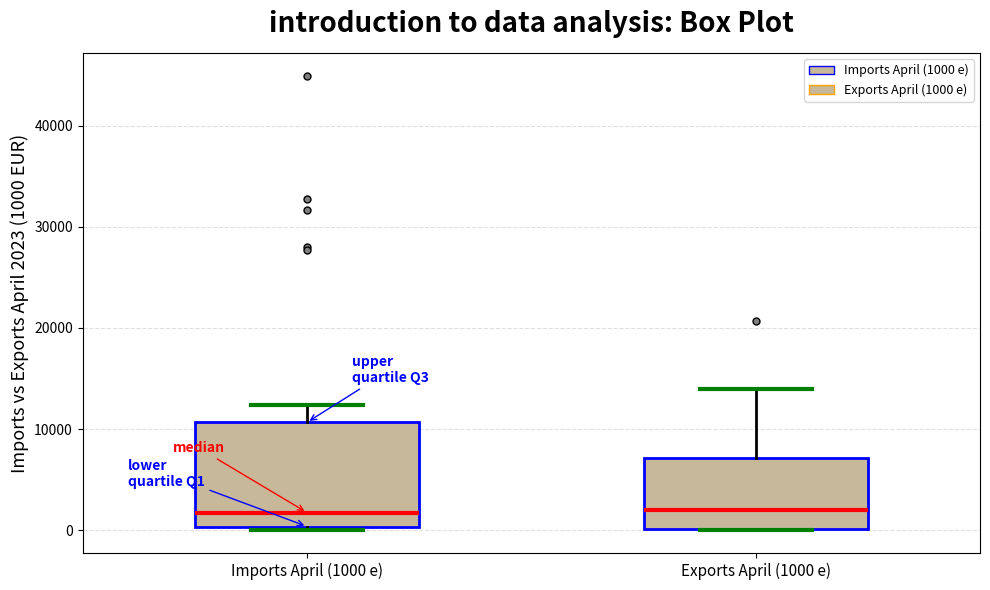

Comparing the boxes themselves (not the whiskers), which one is the tallest?

Imports April (1000 e)